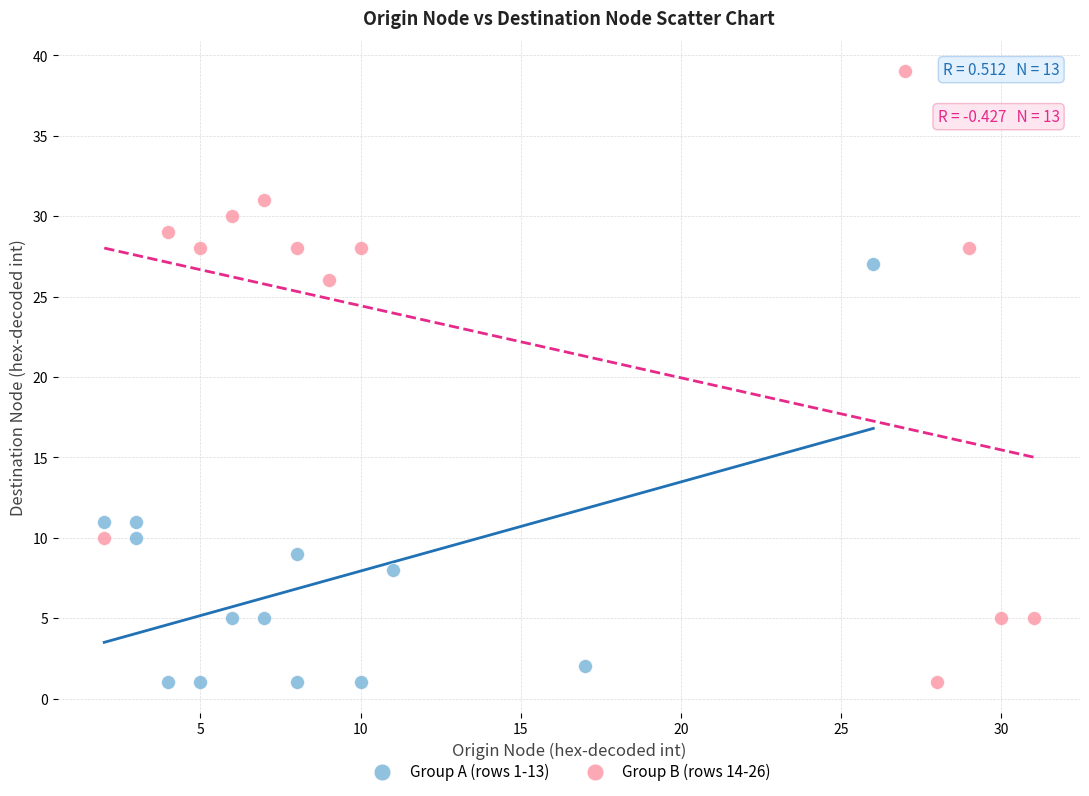

Which series has the largest Y range (max minus min)?

Group B (rows 14-26)